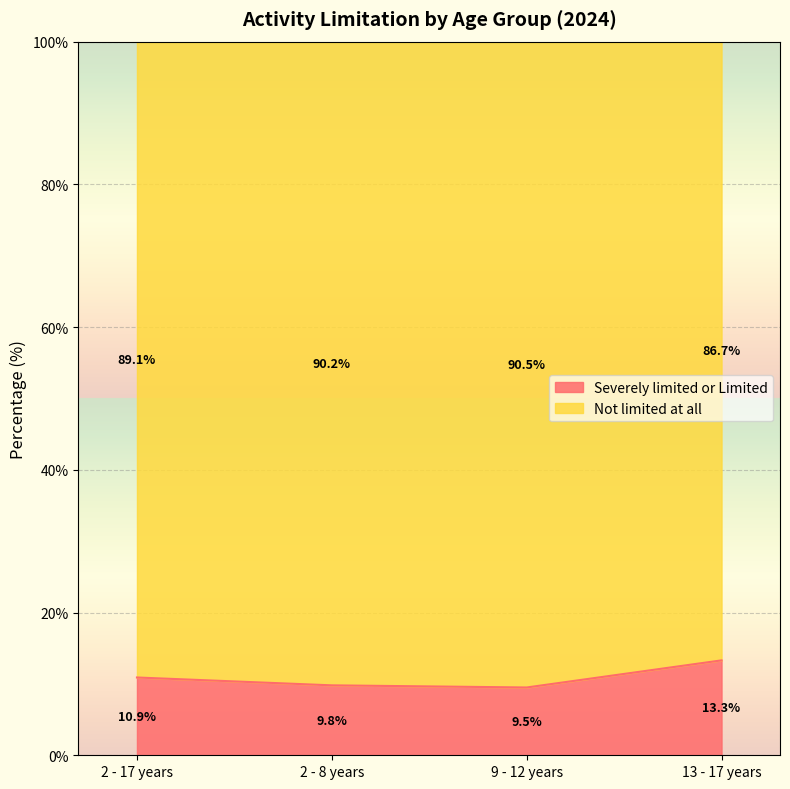

Rank the categories by value from highest to lowest.

13 - 17 years, 2 - 17 years, 2 - 8 years, 9 - 12 years